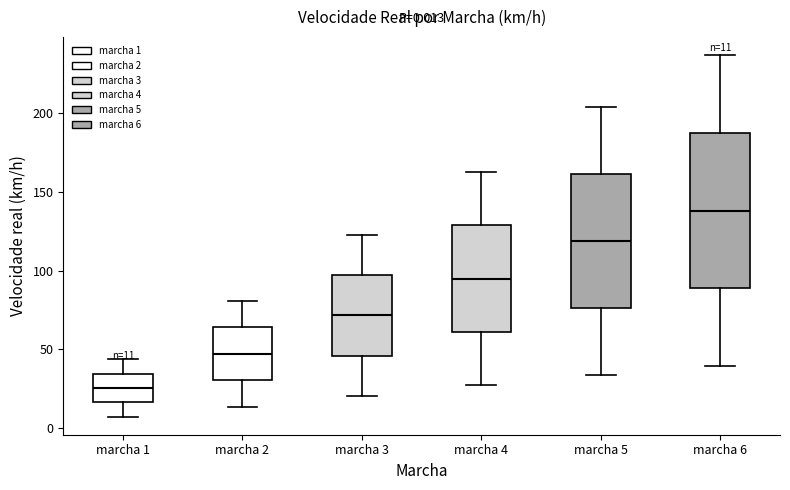

Comparing the boxes themselves (not the whiskers), which one is the tallest?

marcha 6